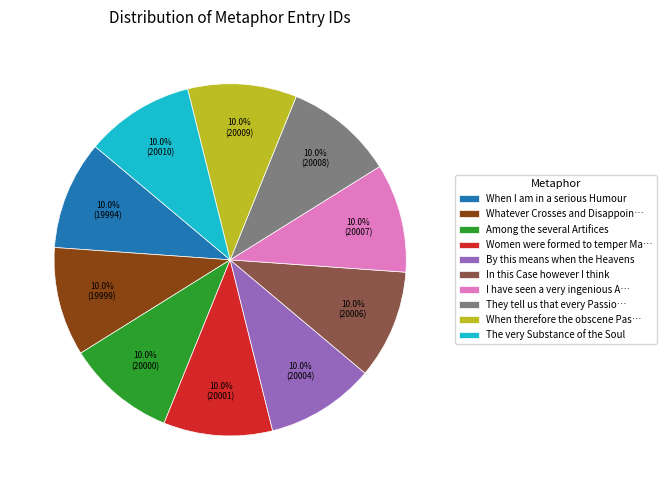

How much of the chart is everything except The very Substance of the Soul?

90.0%